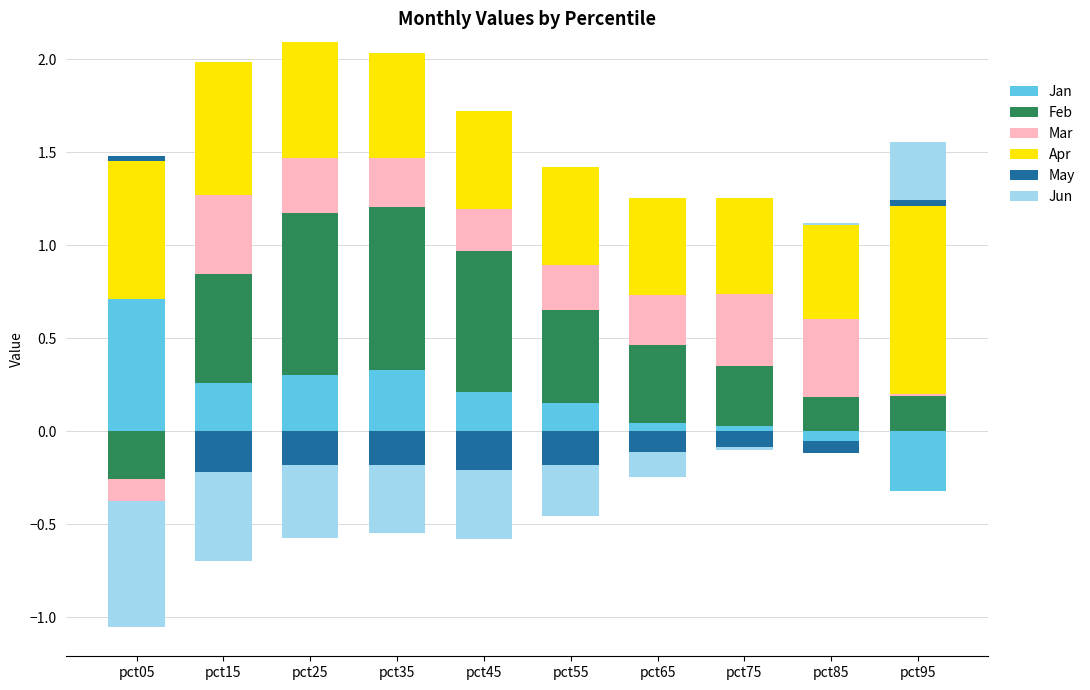

The value of Apr at pct45 is 0.9. True or false?

False